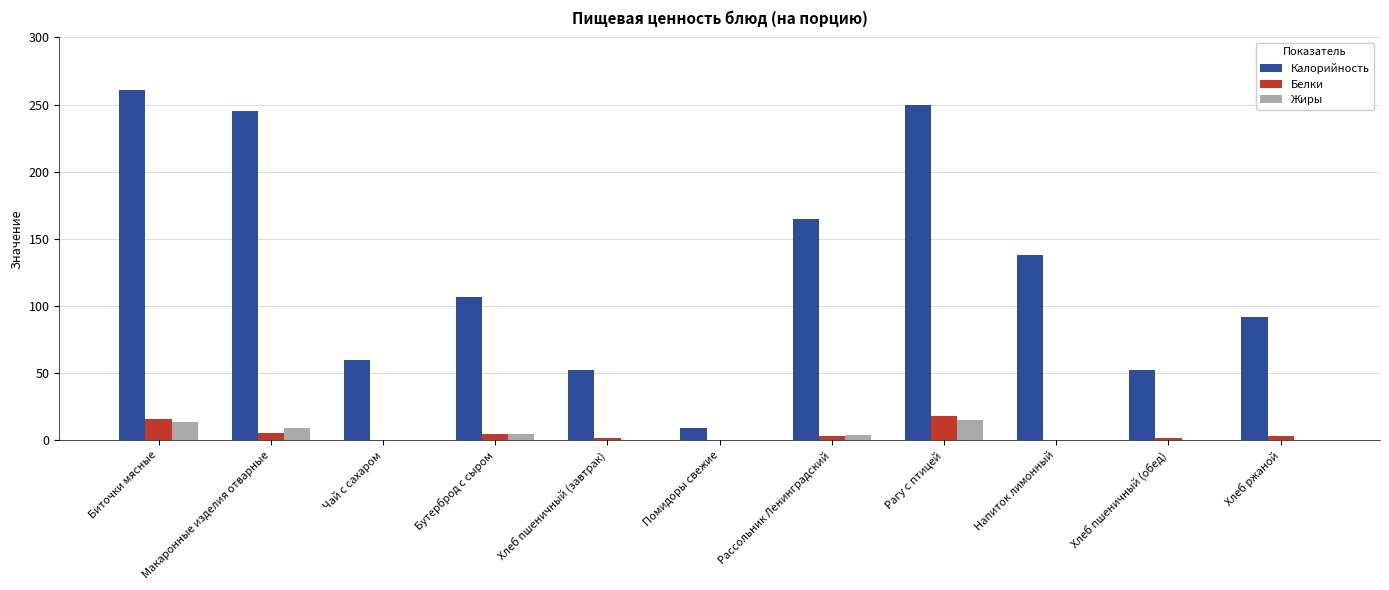

What is the approximate value of Калорийность at Помидоры свежие?

9.0